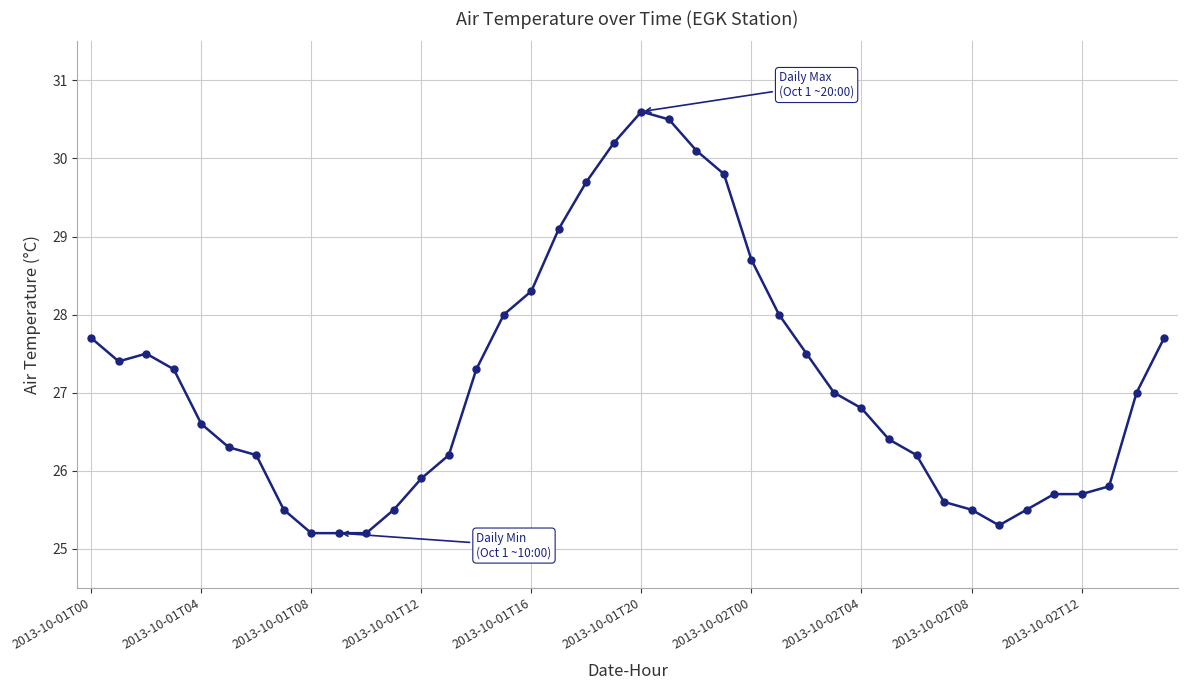

Does the chart have visible grid lines?

Yes